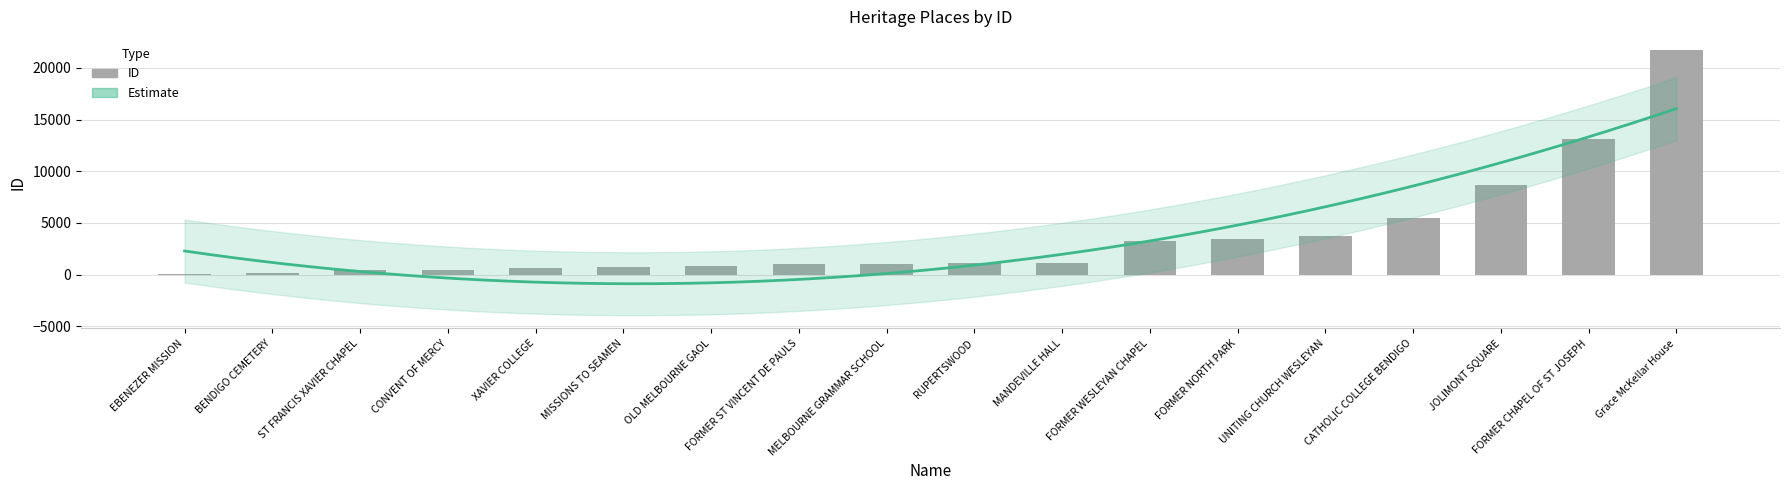

What is the ratio of the value at JOLIMONT SQUARE to the value at MELBOURNE GRAMMAR SCHOOL?

8.0